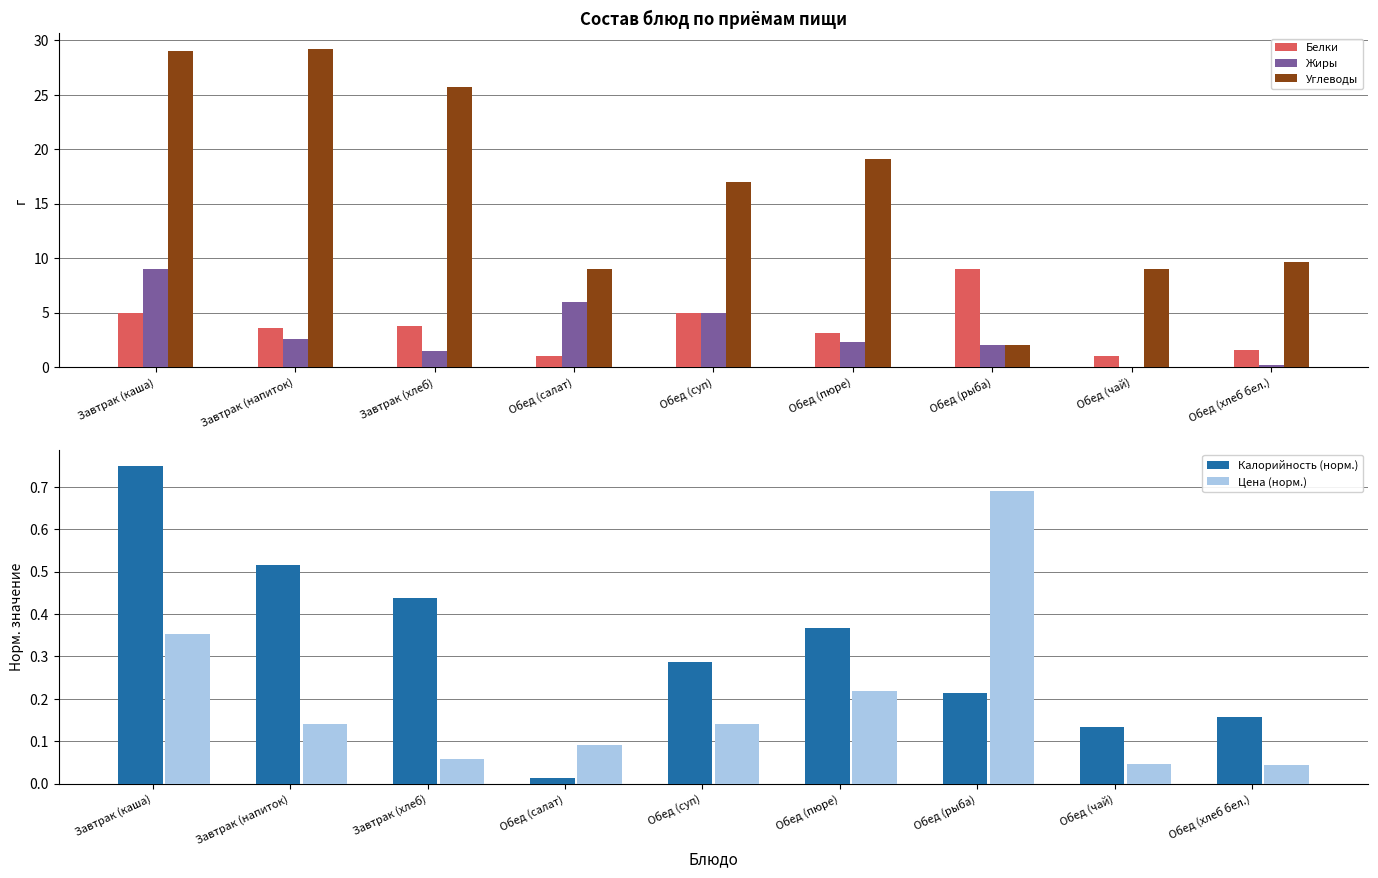

What is the sum of the Калорийность (норм.) values at Завтрак (каша) and Обед (рыба)?

1.0